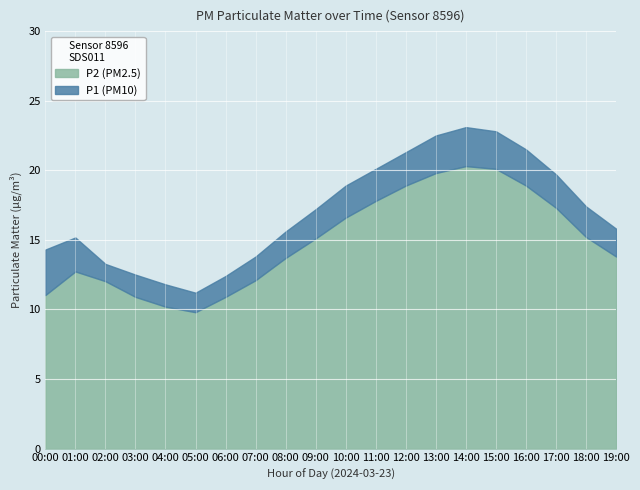

Reading right to left, extract all data points from this chart.

P1: 15.8	17.4	19.7	21.5	22.8	23.1	22.5	21.3	20.1	18.9	17.2	15.6	13.8	12.4	11.2	11.8	12.5	13.3	15.2	14.3
P2: 13.8	15.2	17.3	18.9	20.1	20.3	19.8	18.9	17.8	16.6	15.1	13.7	12.1	10.9	9.8	10.2	10.9	12.0	12.7	11.0